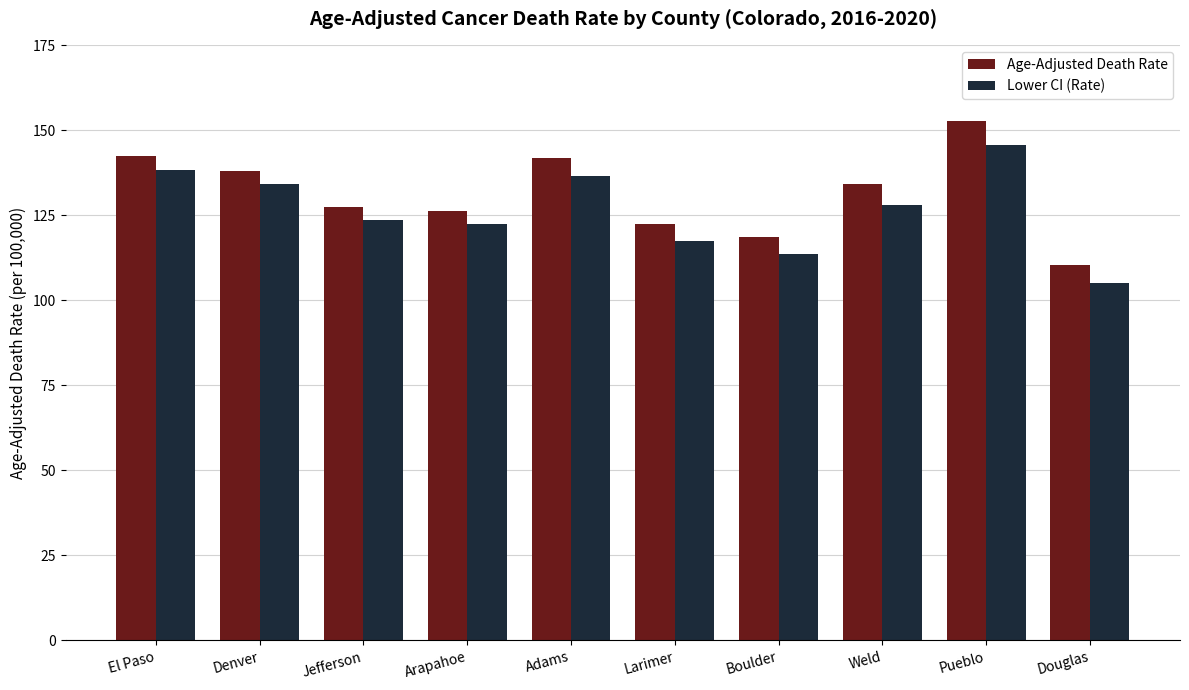

What is the average value of the Age-Adjusted Death Rate series?

131.5